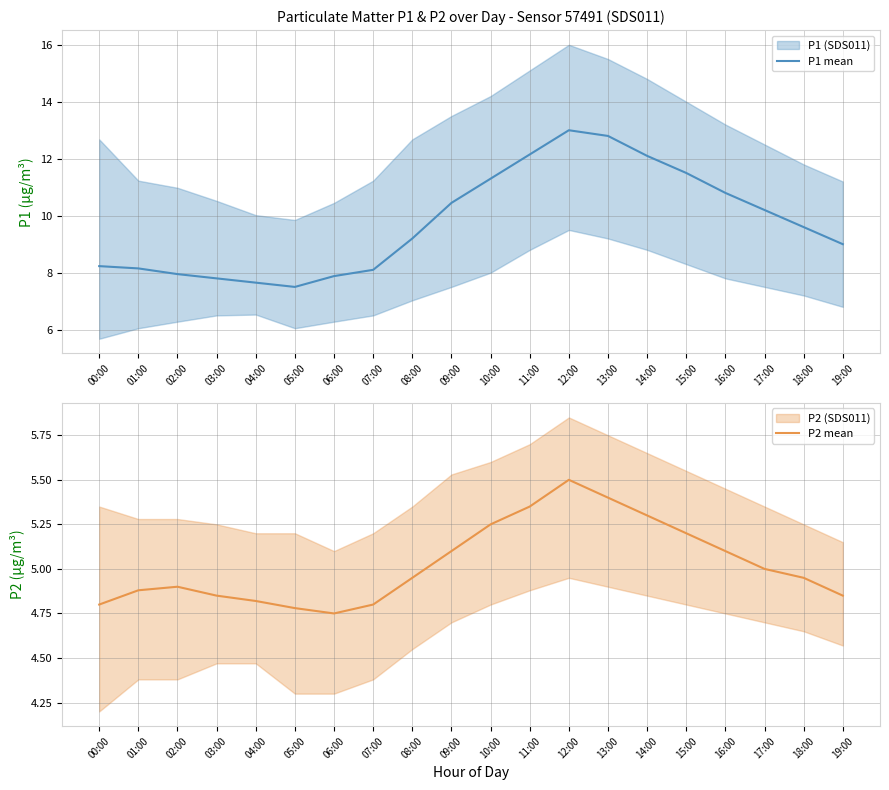

What is the highest value of the P2 mean series?

5.5